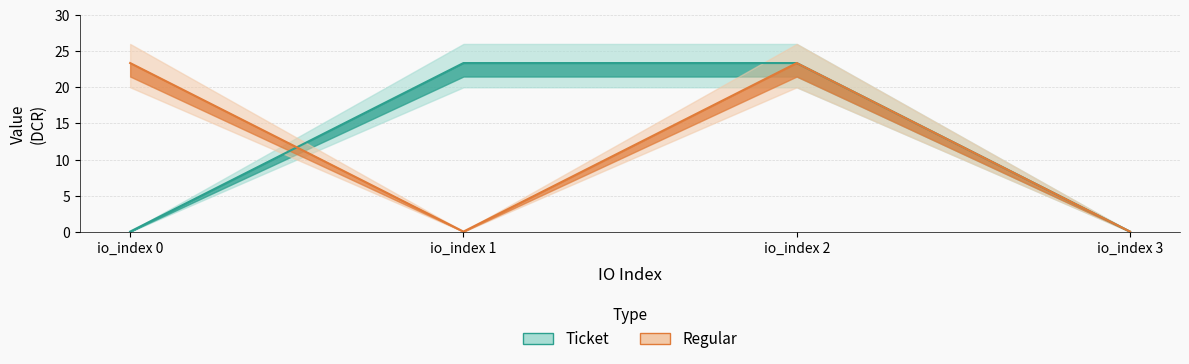

Between which two adjacent categories do Ticket and Regular first intersect?

io_index 0 and io_index 1